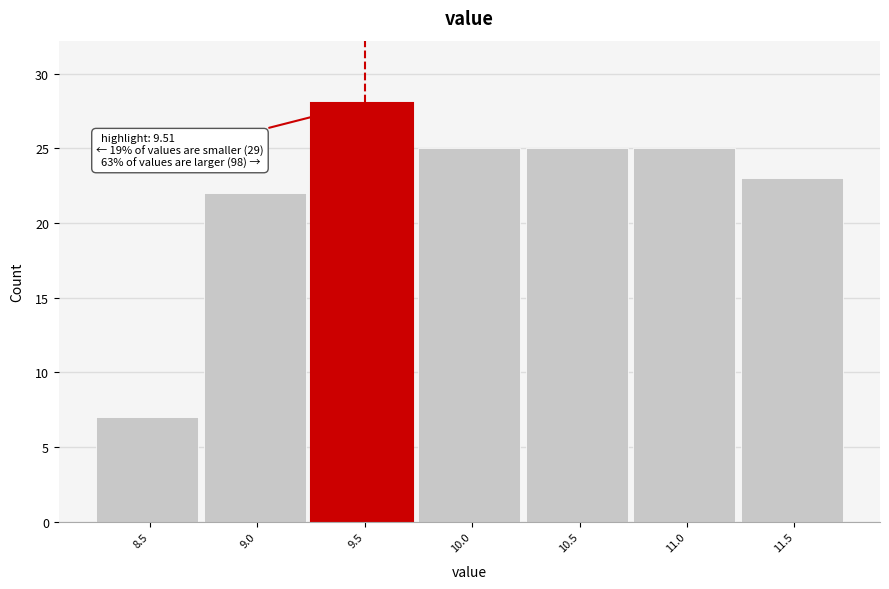

Reading right to left, what are all the values shown in this chart?

23	25	25	25	28	22	7